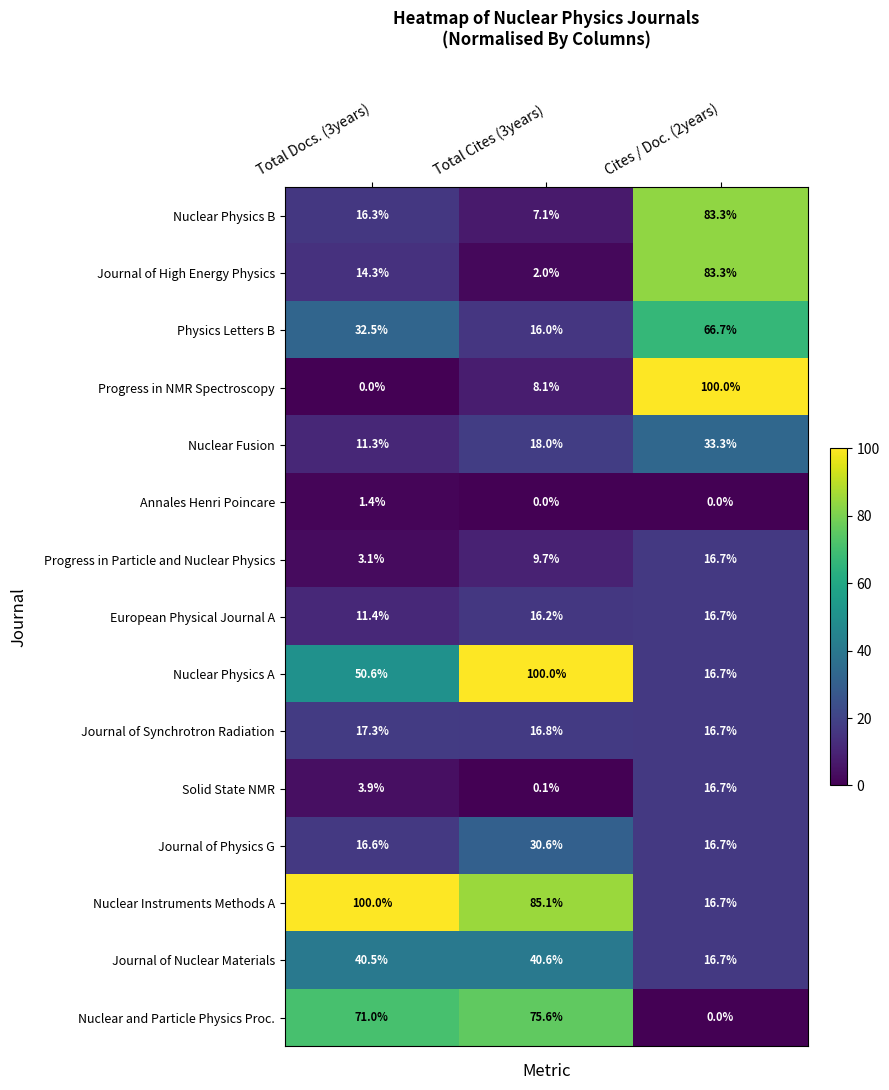

At which category is the sum across all series the highest?

Cites / Doc. (2years)